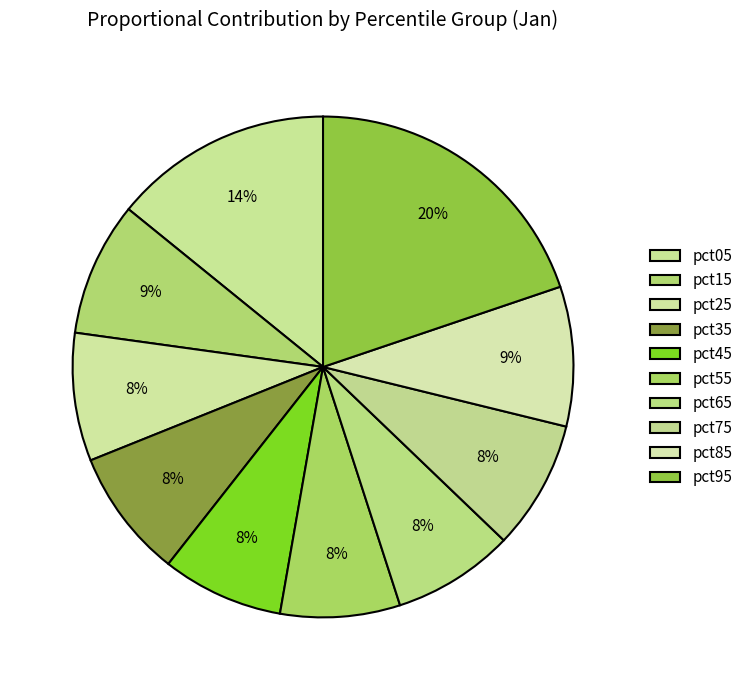

Does any single category account for the majority?

No